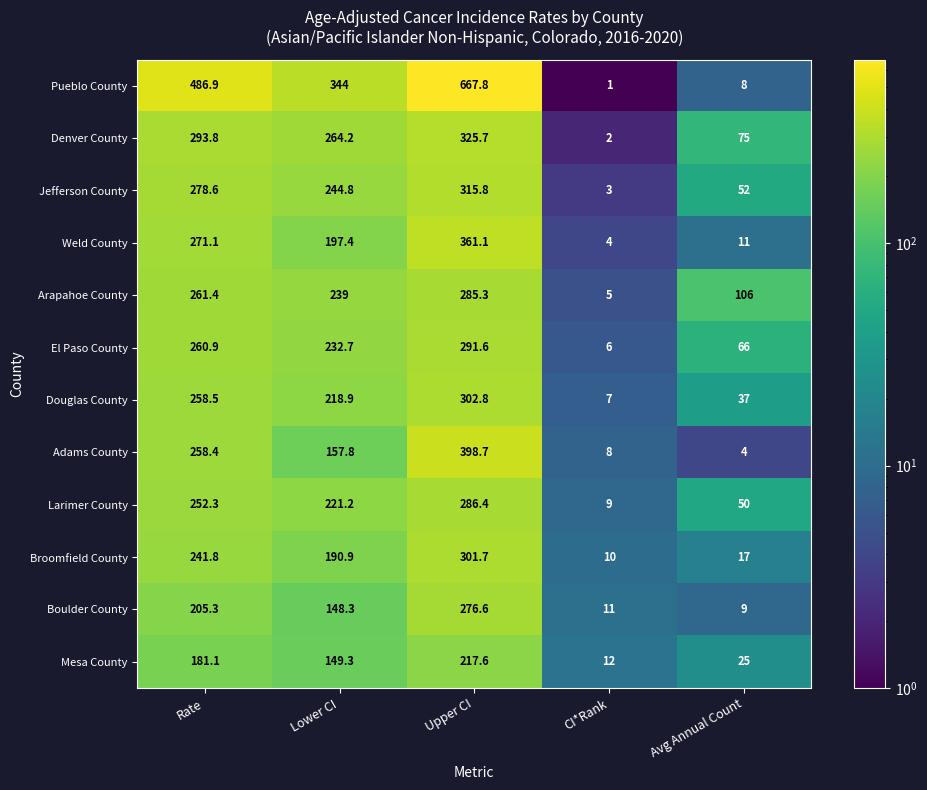

The El Paso County series shows 119.6 at Lower CI. True or false?

False